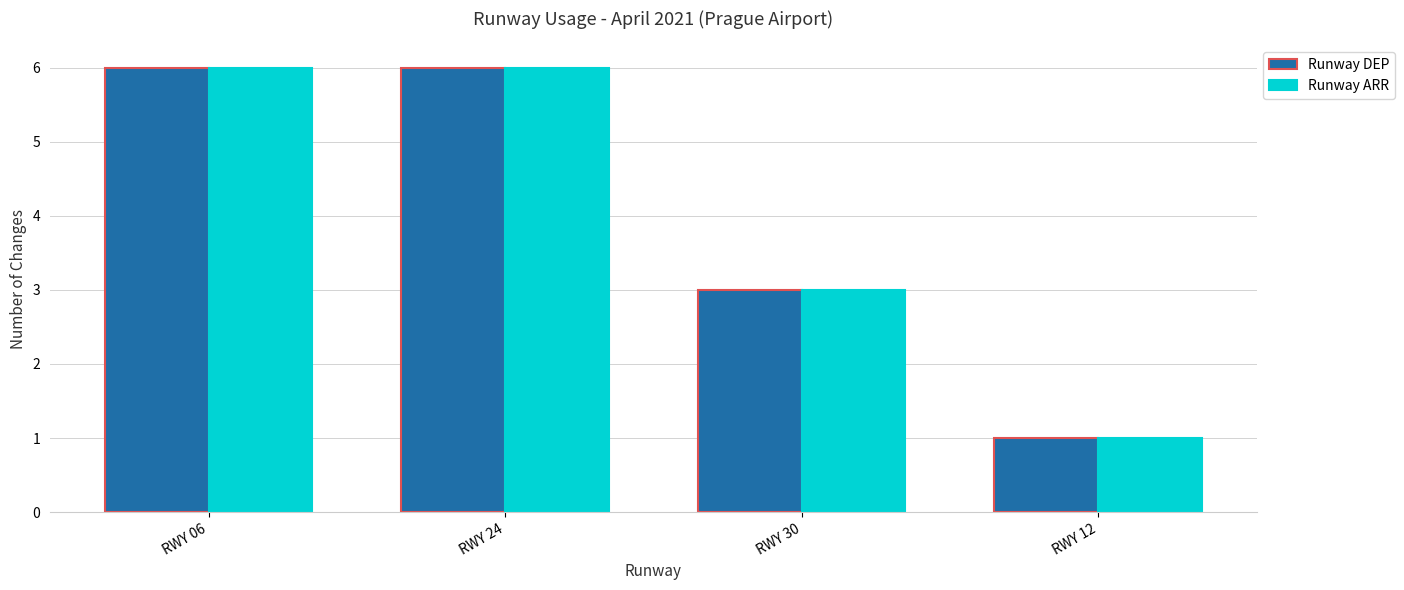

What is the difference between the Runway ARR values at RWY 06 and RWY 12?

5